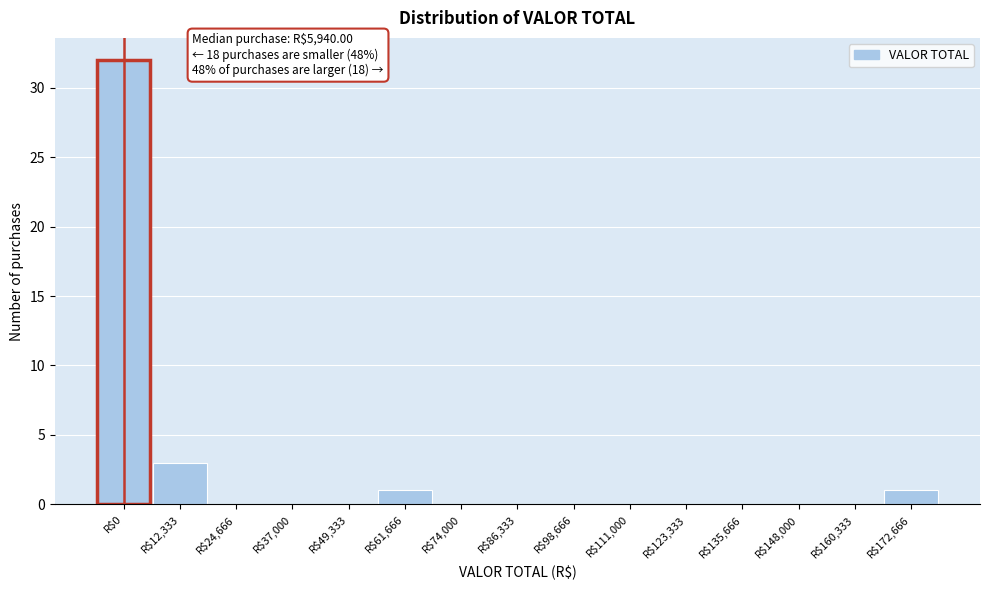

What is the sum of all values?

37